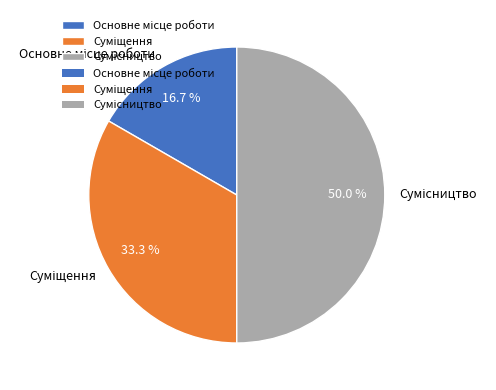

Which slice is the smallest?

Основне місце роботи